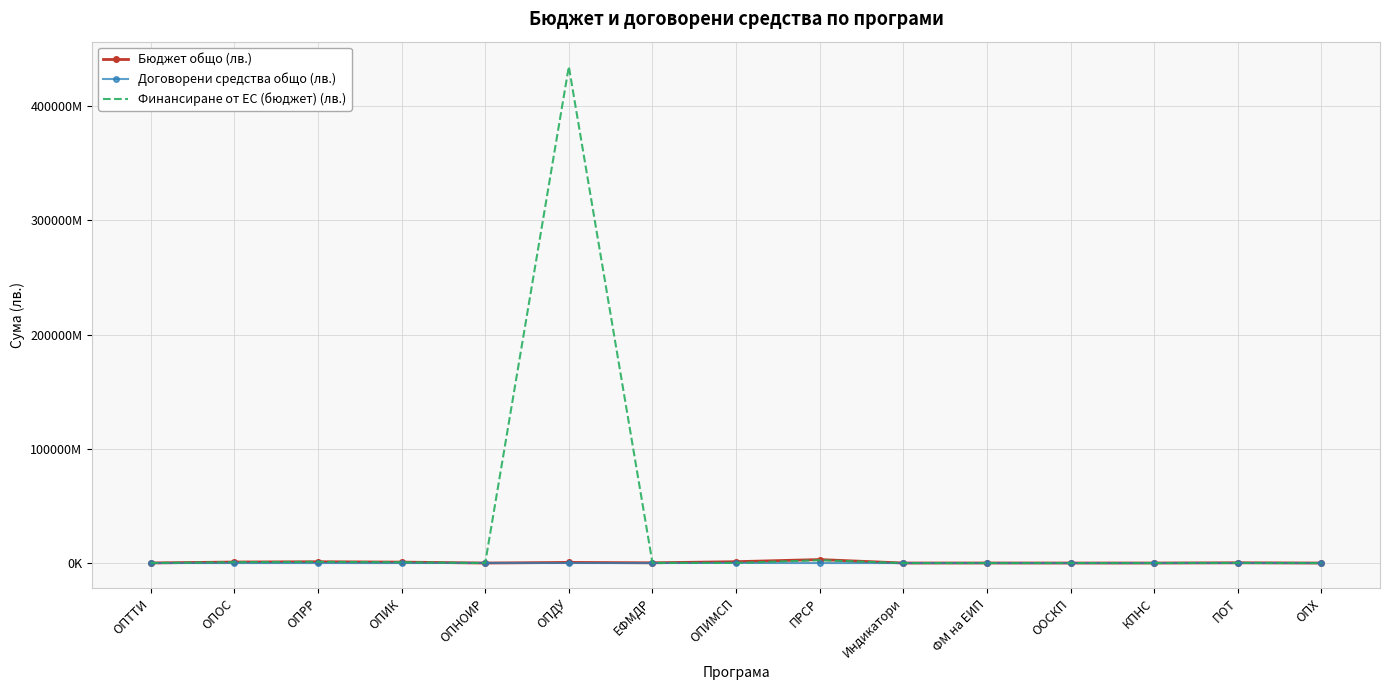

Which series has the largest range (max minus min)?

Финансиране от ЕС (бюджет) (лв.)